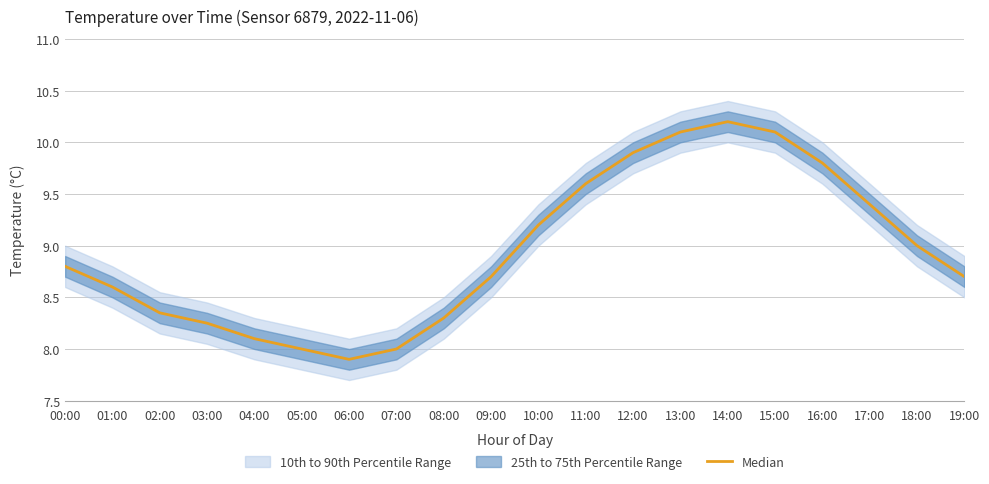

What is the label of the 5th point from the left?

04:00